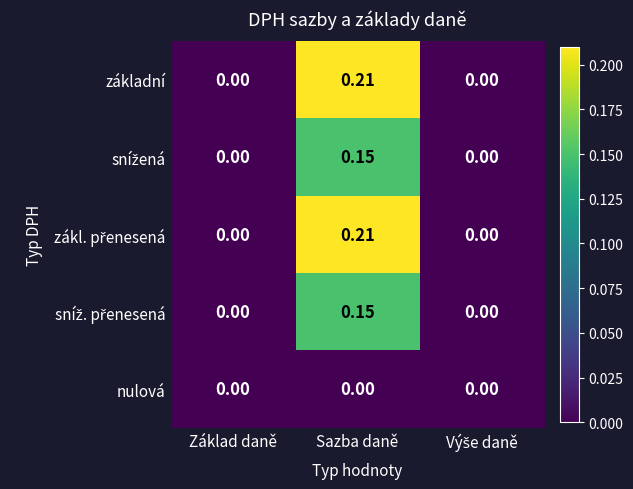

How many categories are shown in the chart?

3